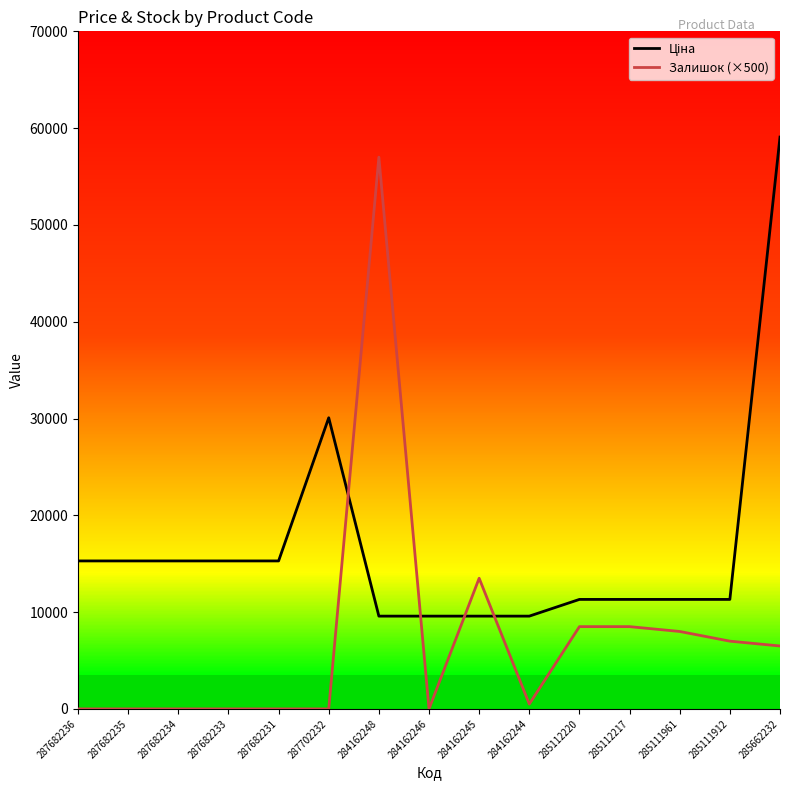

True or false: Залишок (×500) has a value of 0.0 at 287682233.

True